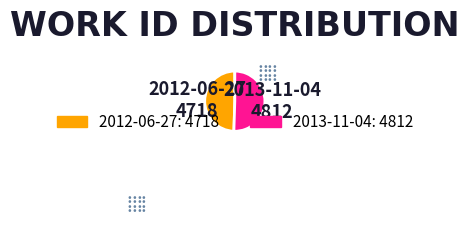

Combined, do 2012-06-27 and 2013-11-04 account for over 50%?

Yes